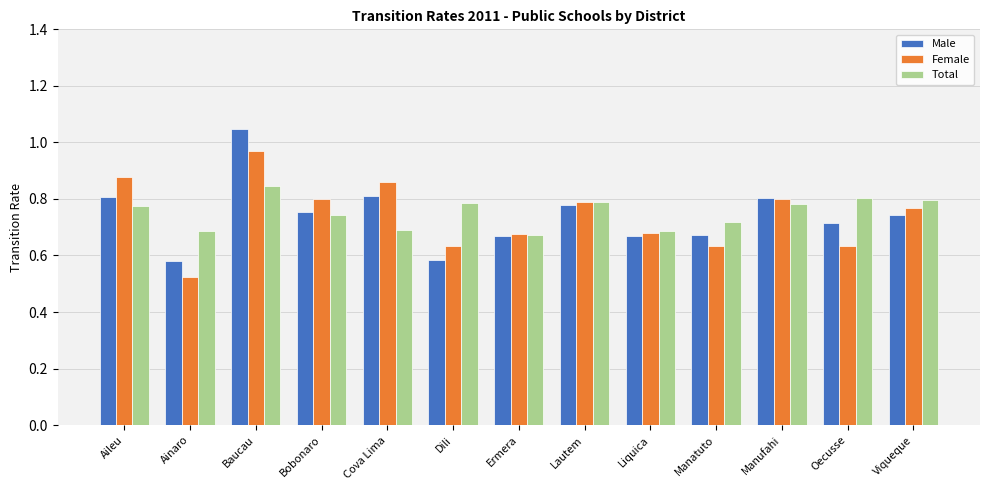

At how many categories does at least one series exceed 0?

13